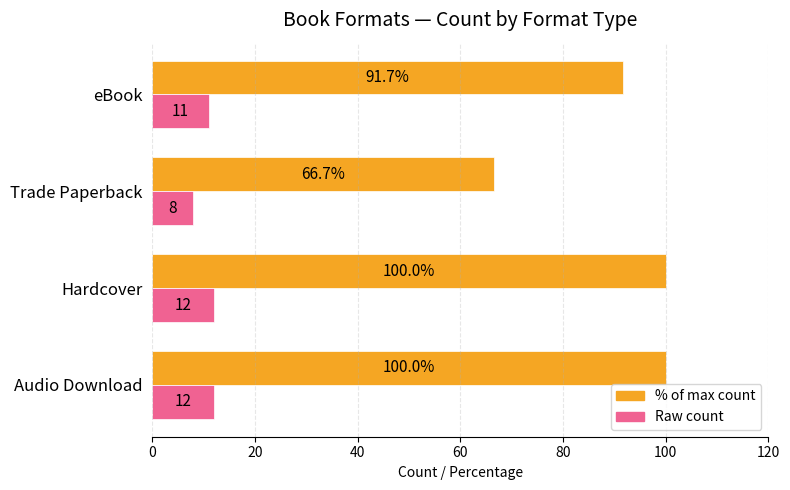

Which category has the lowest value across all series?

Trade Paperback